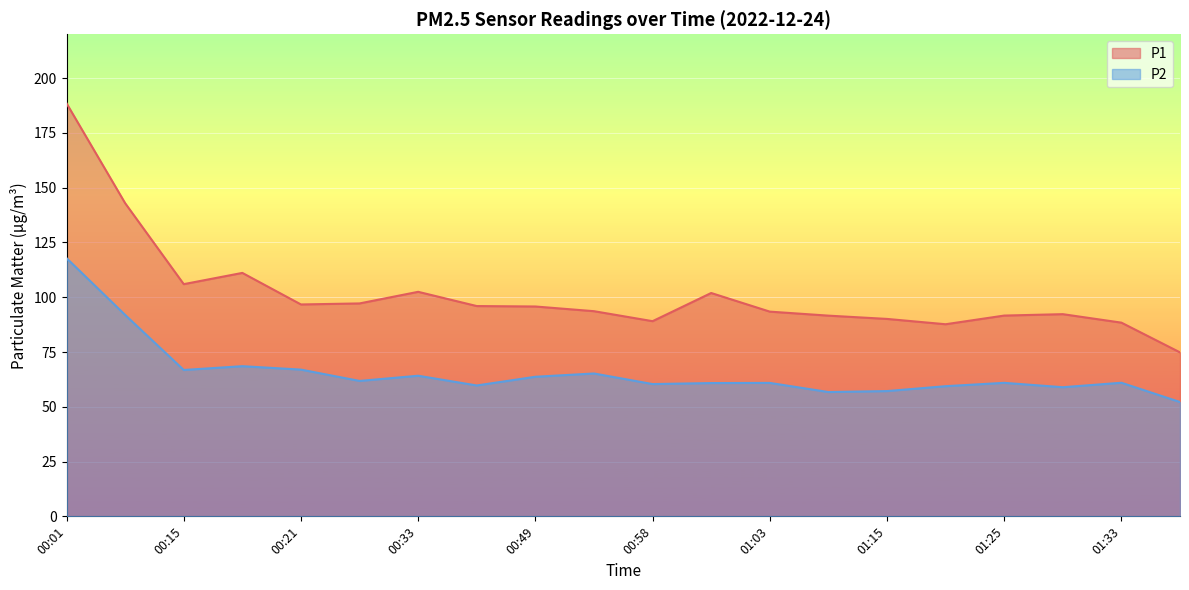

What is the difference between the maximum and second lowest values in the P1 series?

100.8